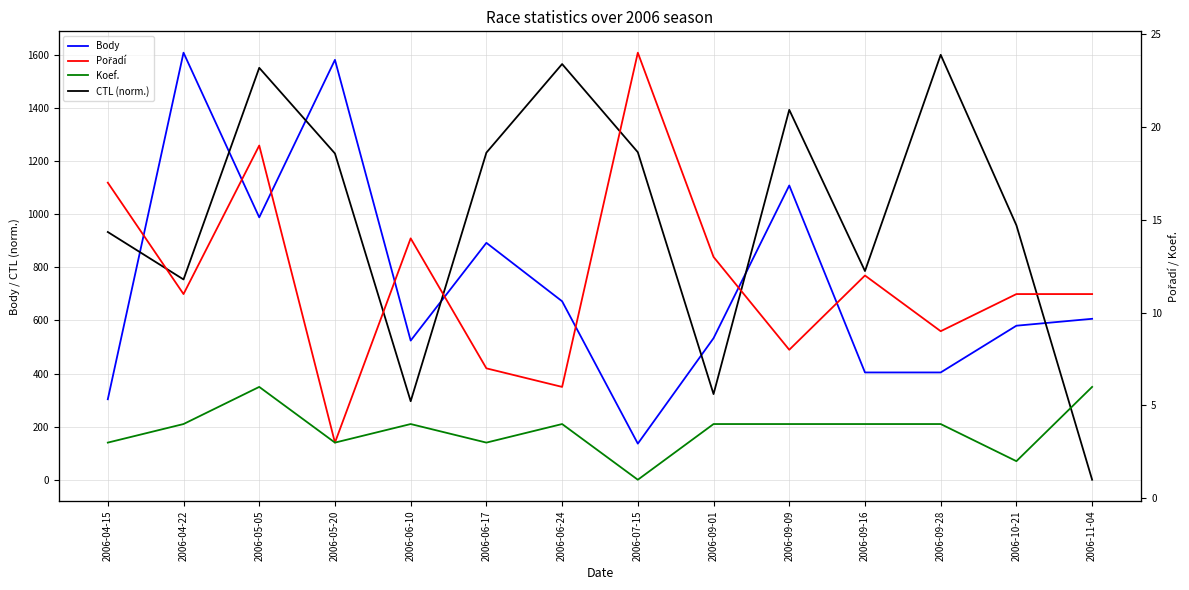

What position from the left is 2006-04-22?

2